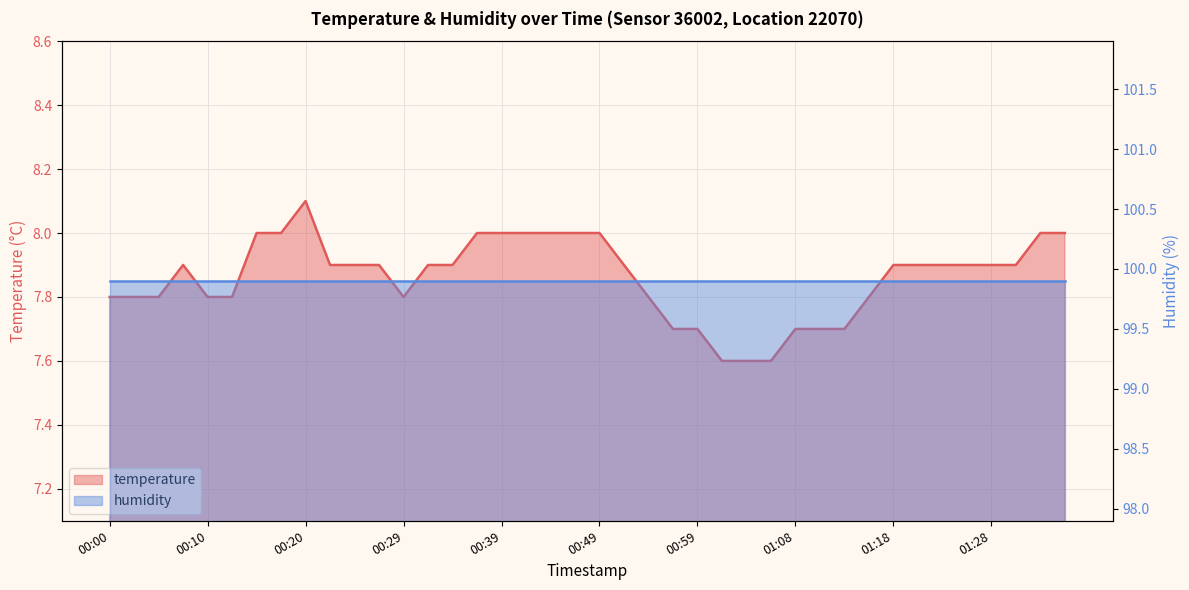

What is the label of the 2nd point from the right?

01:33